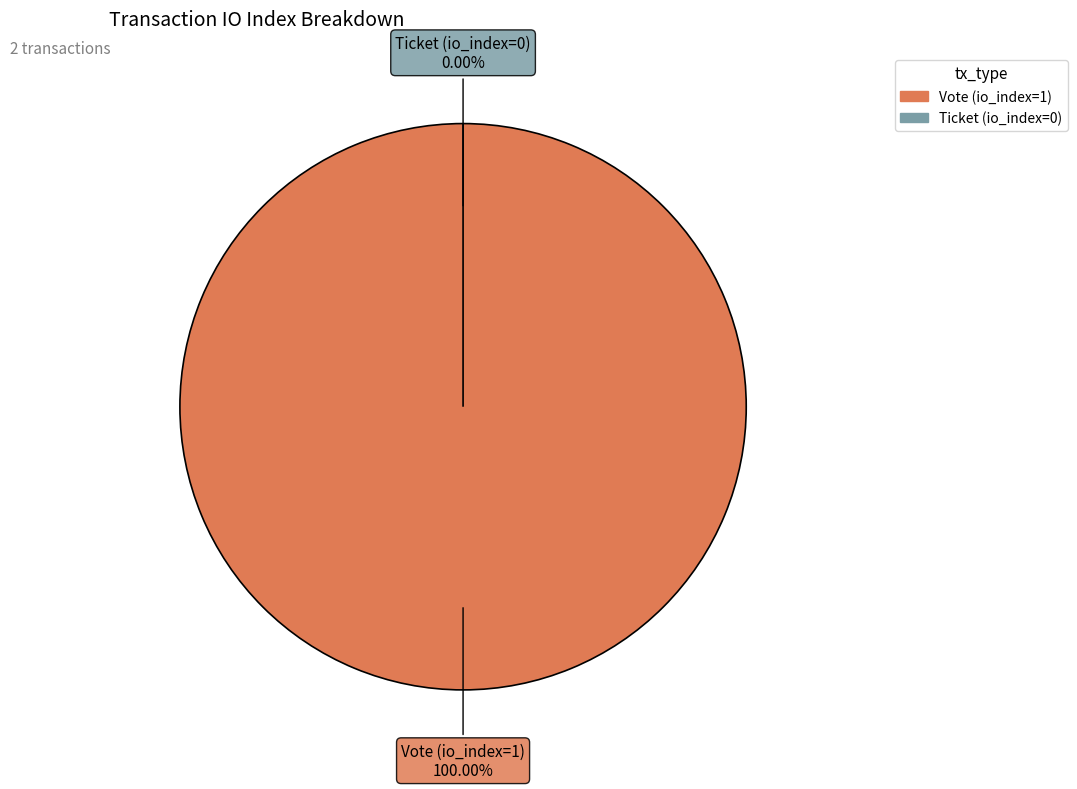

To the nearest percent, what percentage of the pie is Vote (io_index=1)?

100%